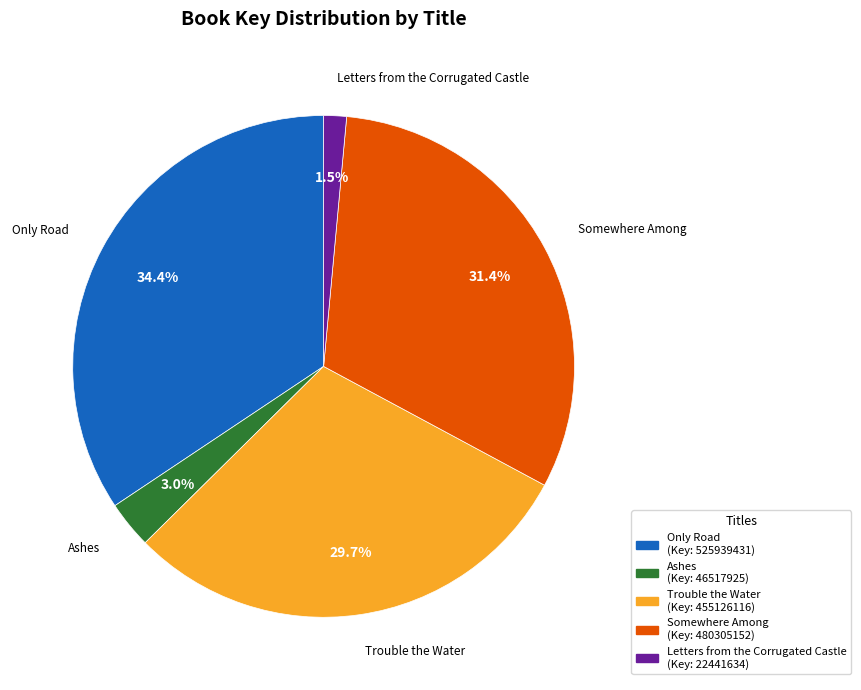

How many segments does this pie chart have?

5